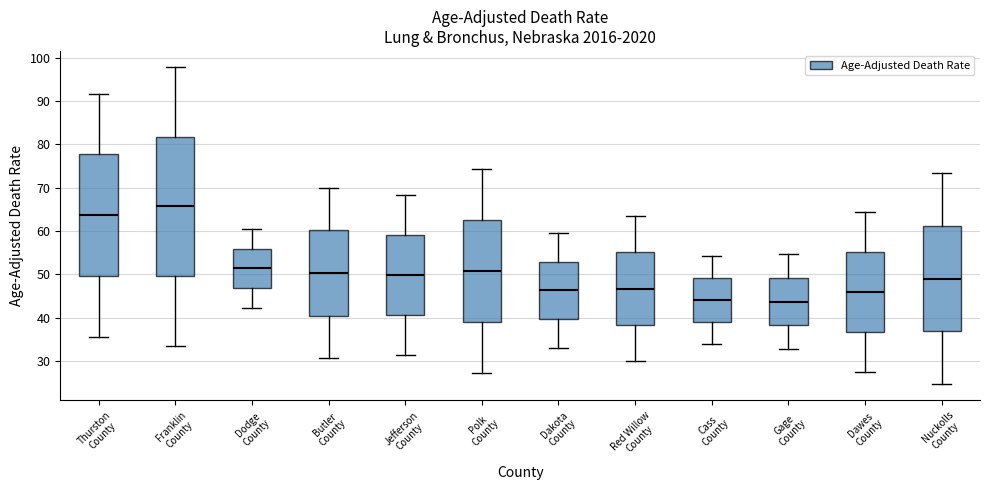

Comparing the boxes themselves (not the whiskers), which one is the tallest?

Franklin County